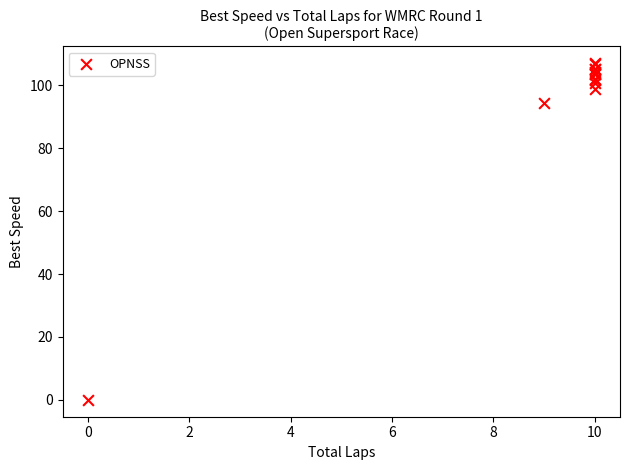

What Y value in the scatter plot is closest to 53?

94.3